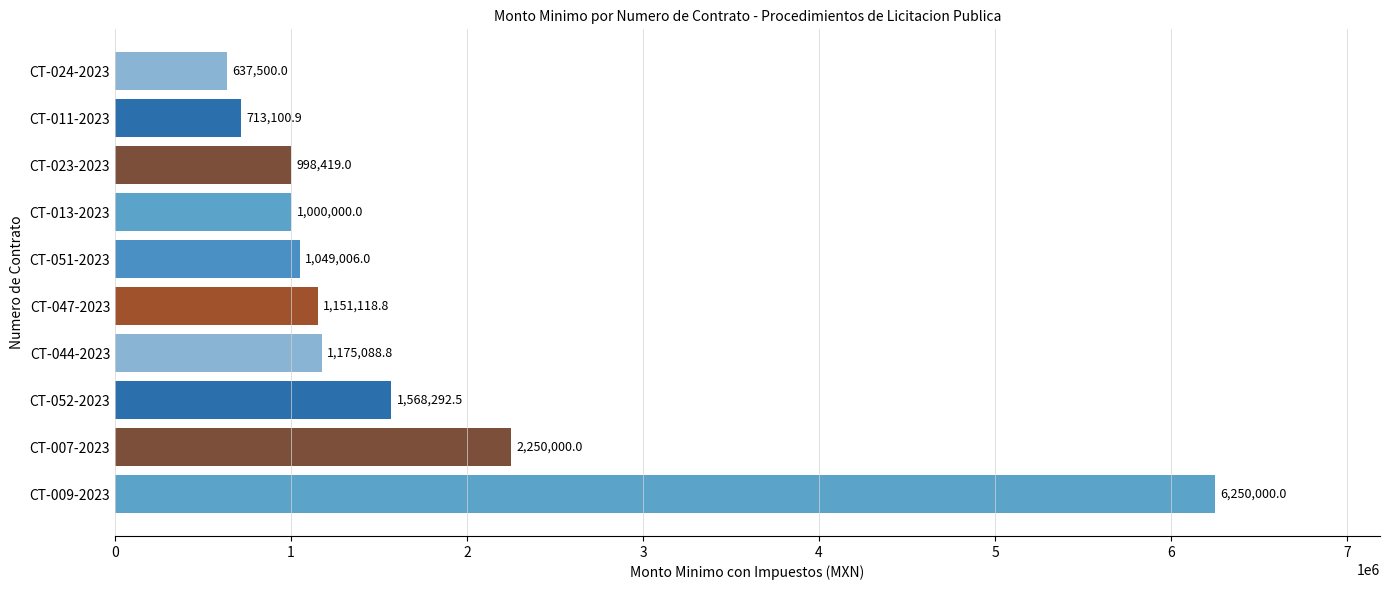

What is the ratio of the value at CT-047-2023 to the value at CT-011-2023?

1.6